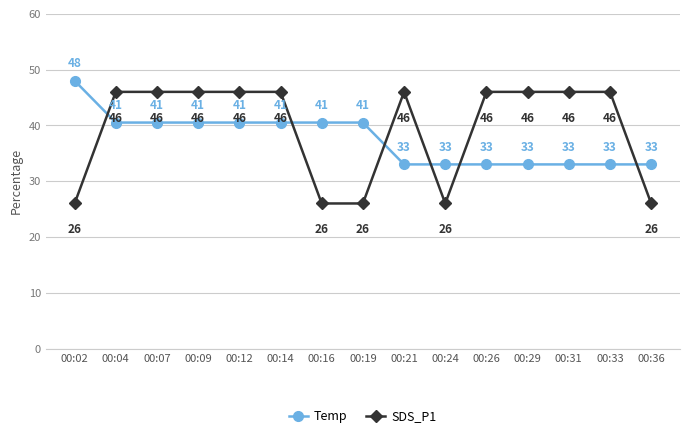

List the series in order of their peak value, lowest first.

SDS_P1, Temp